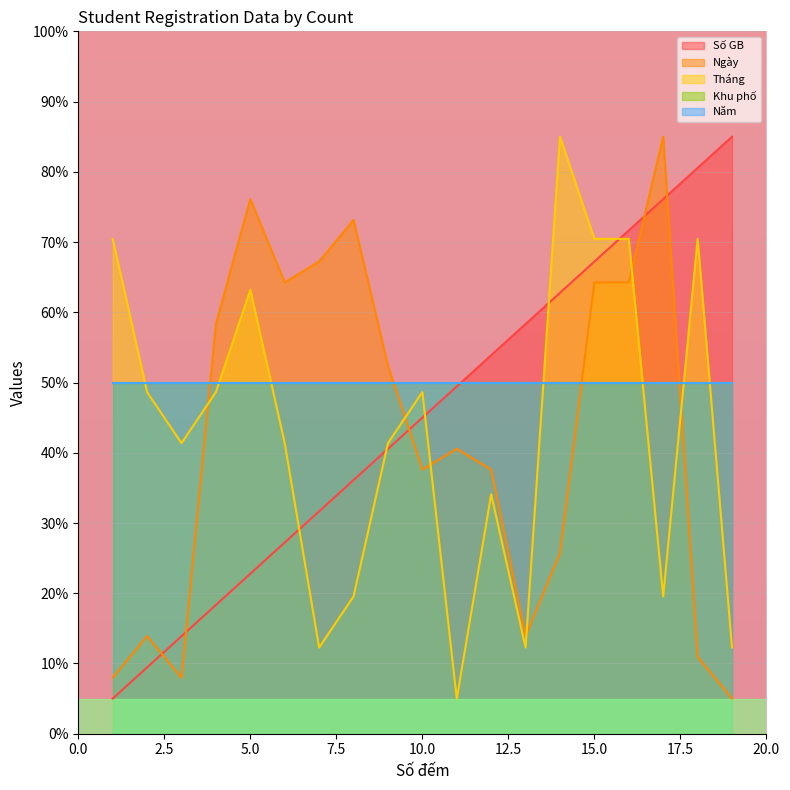

Between 11 and 18, which series saw the biggest shift?

Tháng